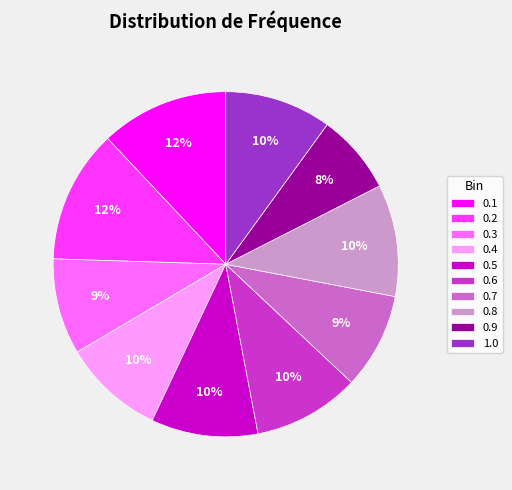

Is it true that 0.8 is 10% of the pie?

True